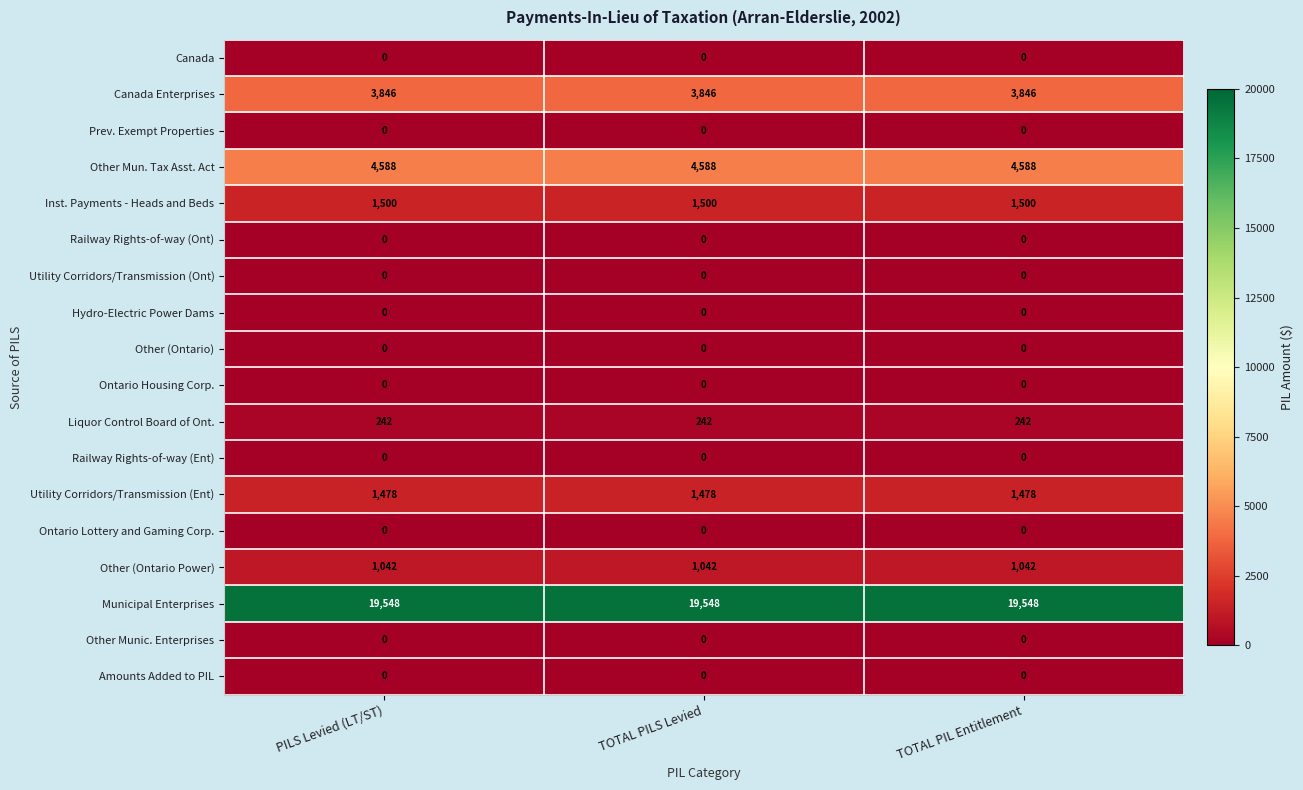

Is the value of Canada Enterprises at TOTAL PIL Entitlement greater than the value of Railway Rights-of-way (Ont) at TOTAL PILS Levied?

Yes